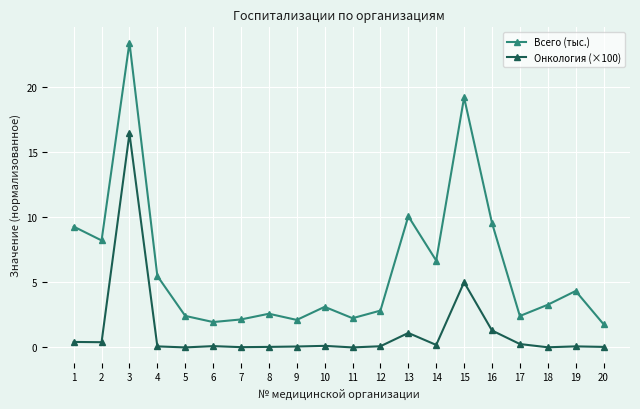

What is the highest value of the Всего (тыс.) series?

23.4